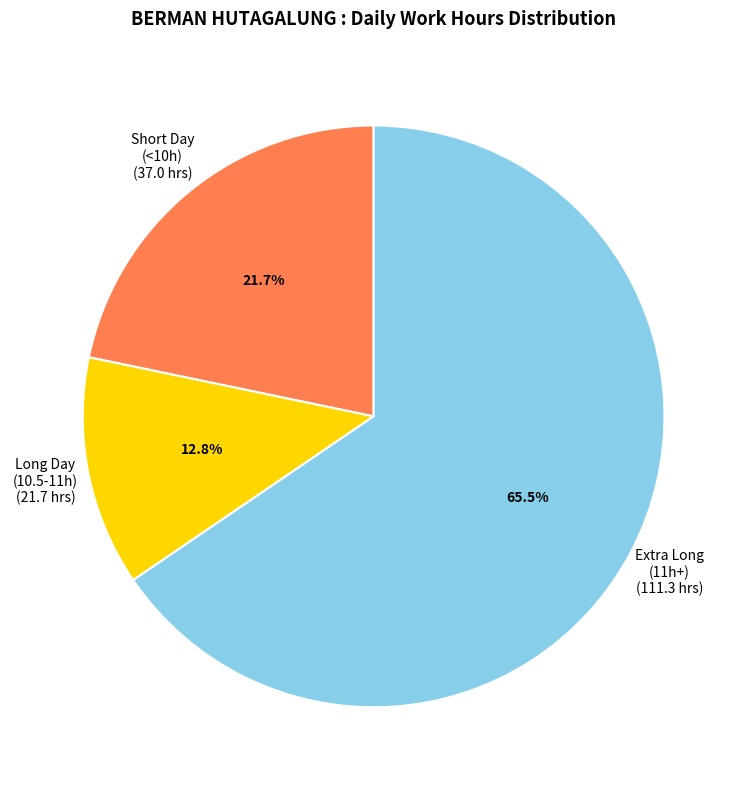

Rank the categories by value from highest to lowest.

Extra Long (11h+), Short Day (<10h), Long Day (10.5-11h)